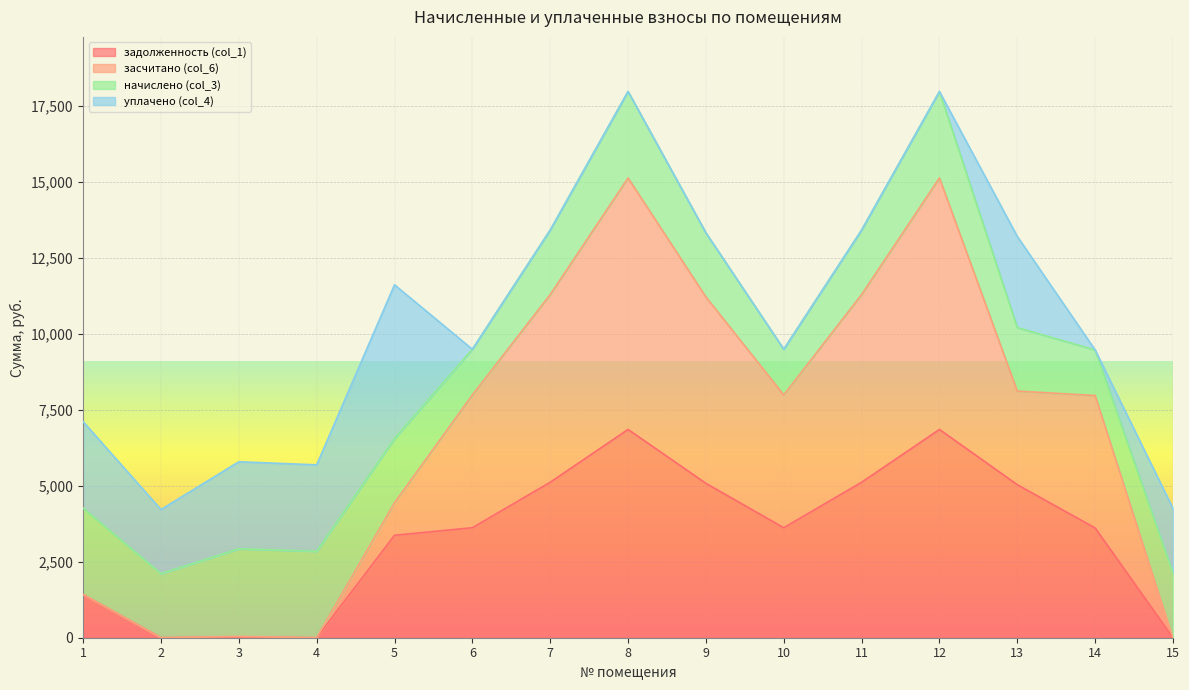

What is the difference between the second highest and minimum values in the засчитано (col_6) series?

15137.8